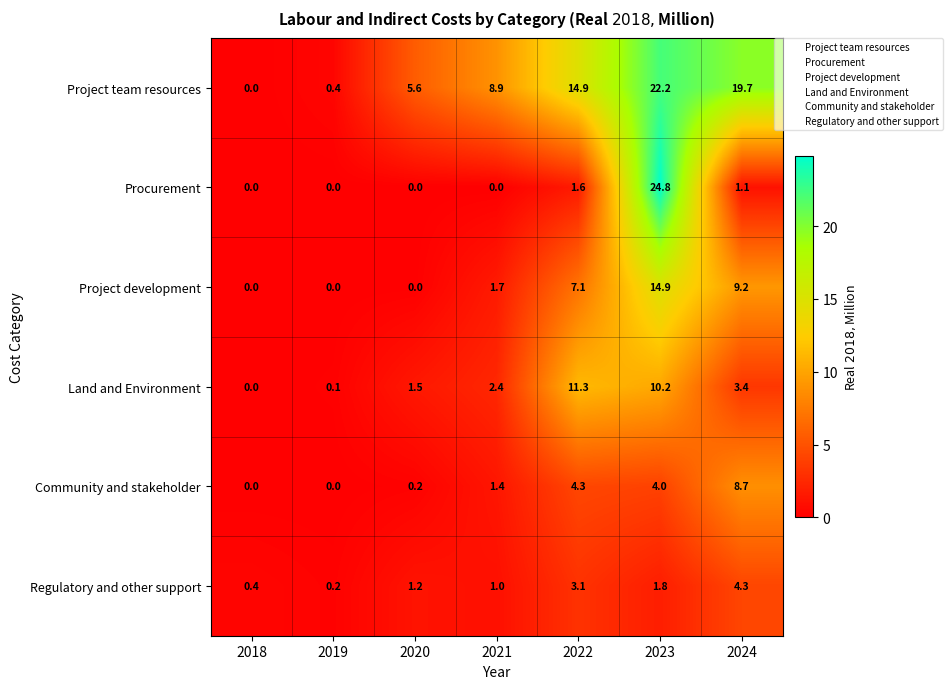

Rank the series at 2021 from lowest to highest value.

Procurement, Regulatory and other support, Community and stakeholder, Project development, Land and Environment, Project team resources